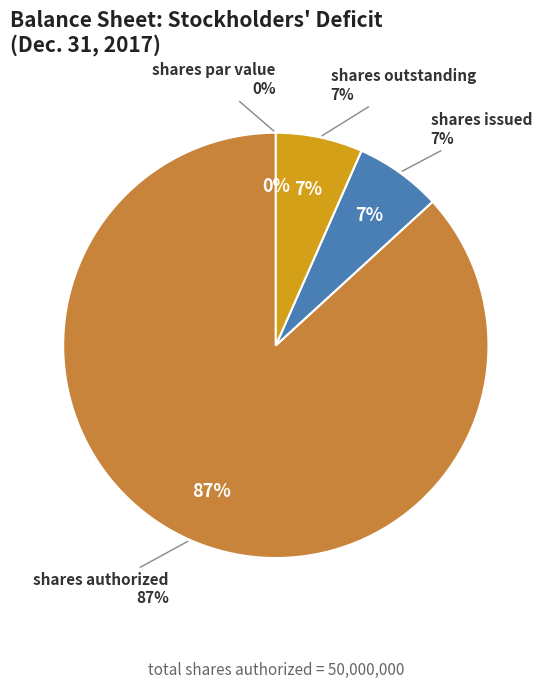

What is the majority slice?

Common stock, shares authorized